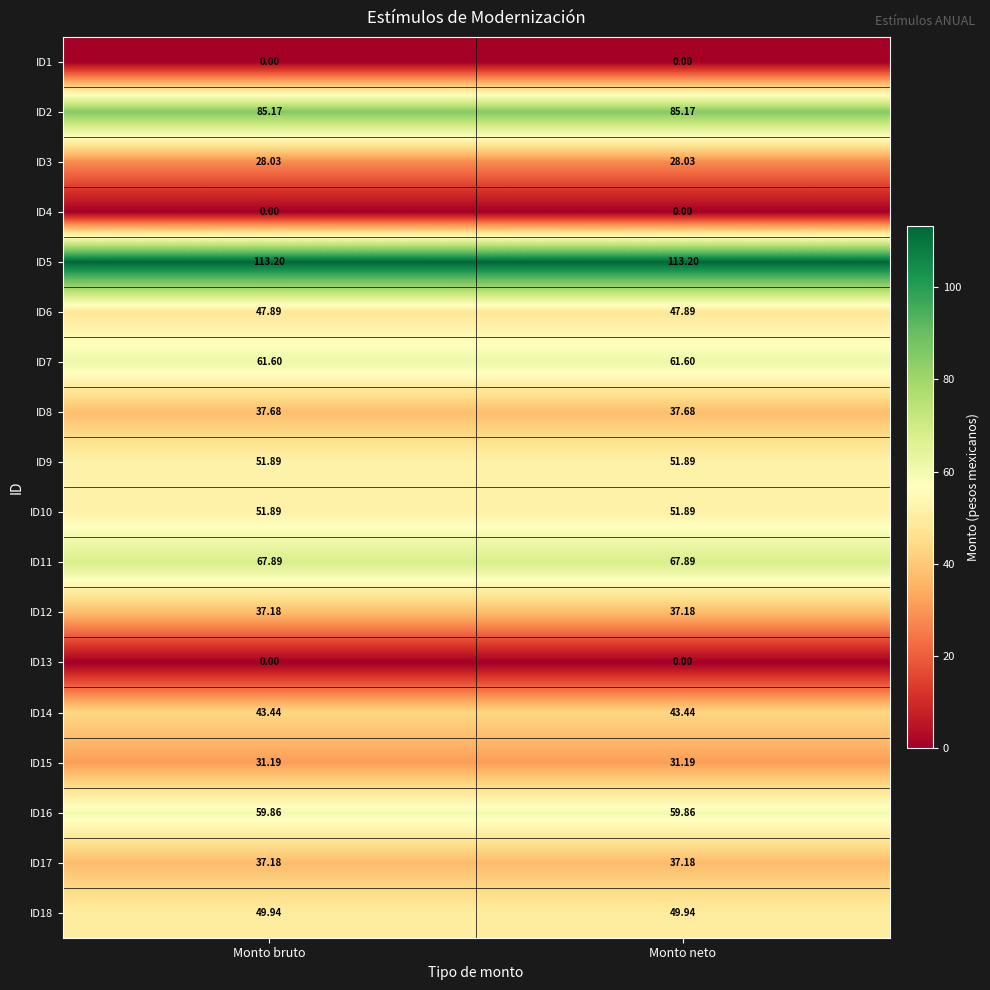

Is the value of ID16 at Monto neto greater than the value of ID18 at Monto neto?

Yes